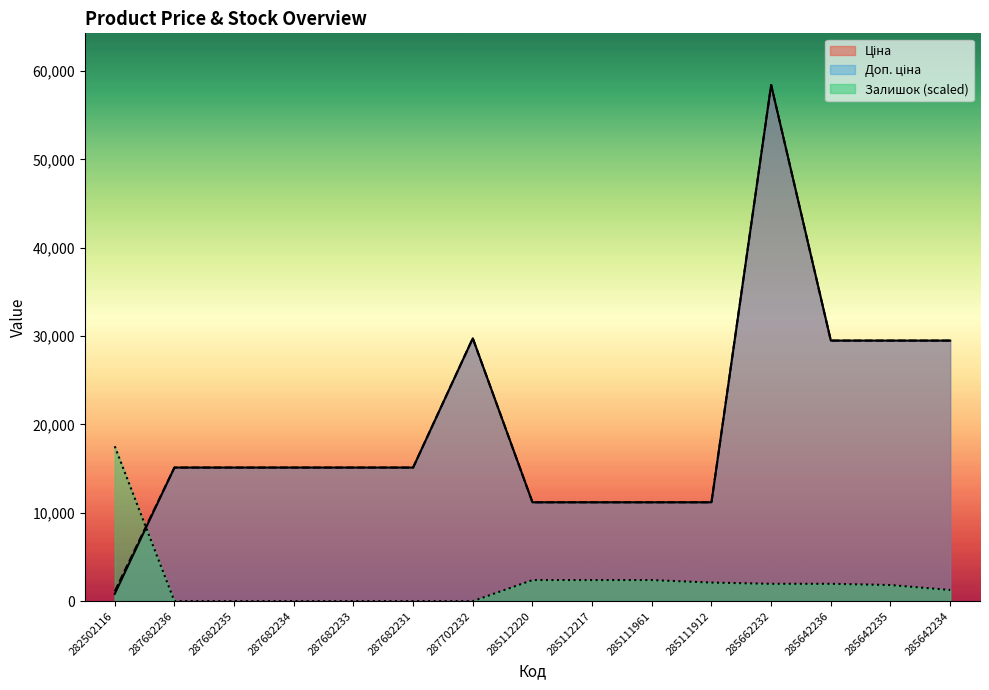

What is the sum of the Залишок values at 285112220 and 287682234?

2383.8